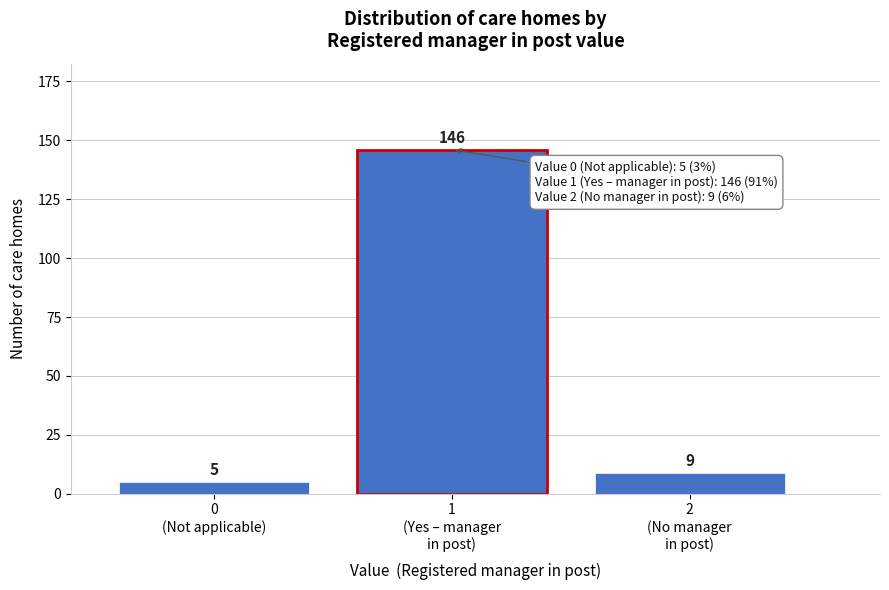

Reading left to right, transcribe all the data shown in this chart.

5	146	9